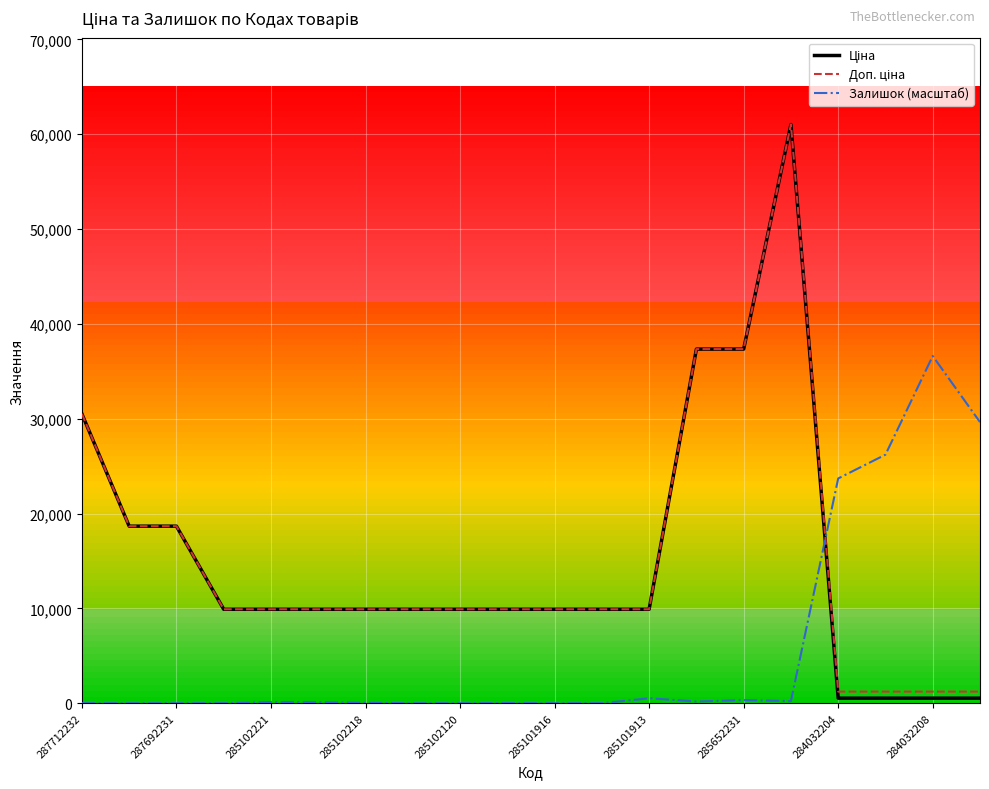

What is the maximum value shown in the chart?

61024.7